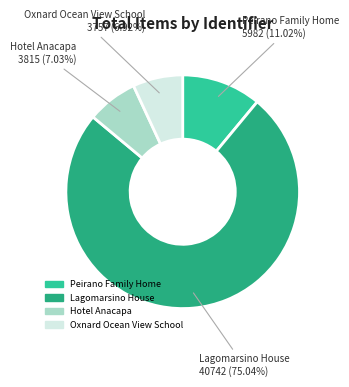

What is the majority slice?

Lagomarsino House